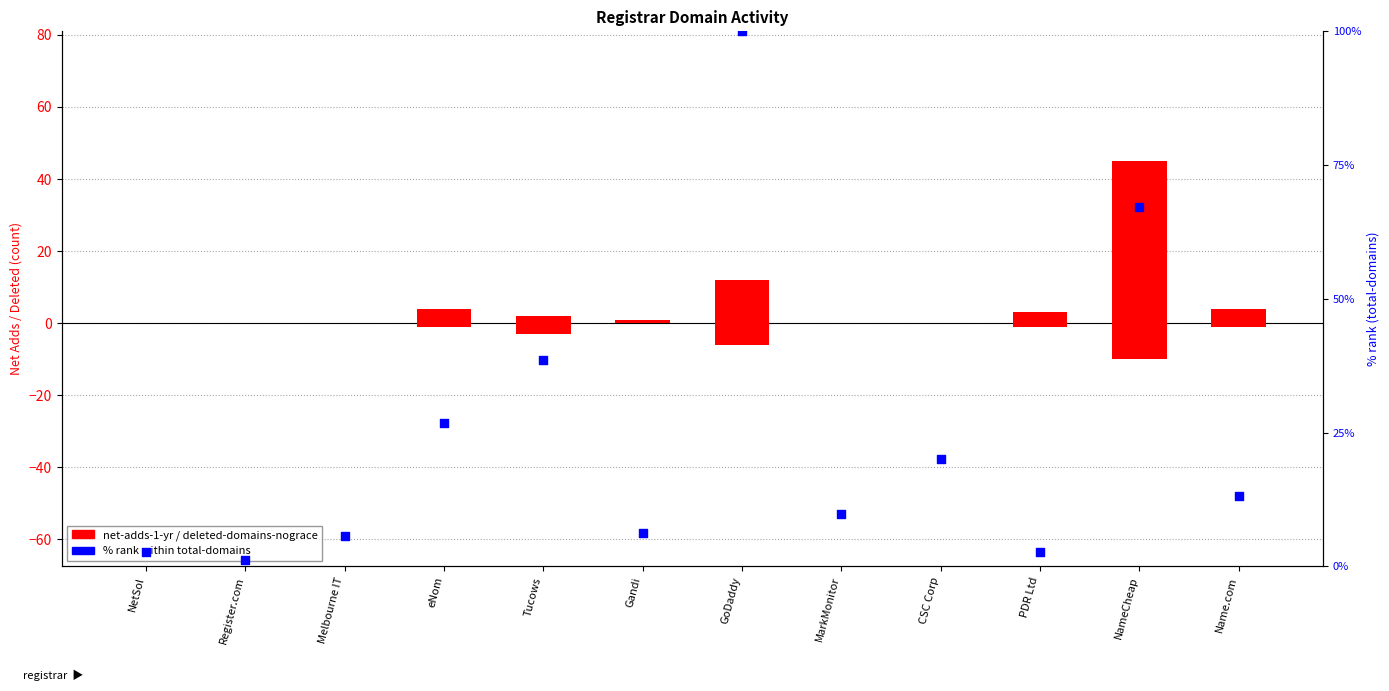

Which has a higher value, NetSol or Gandi?

Gandi